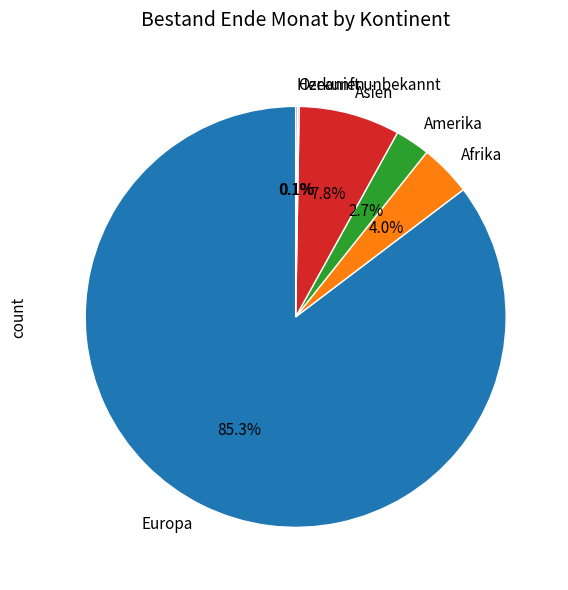

What is the majority slice?

Europa